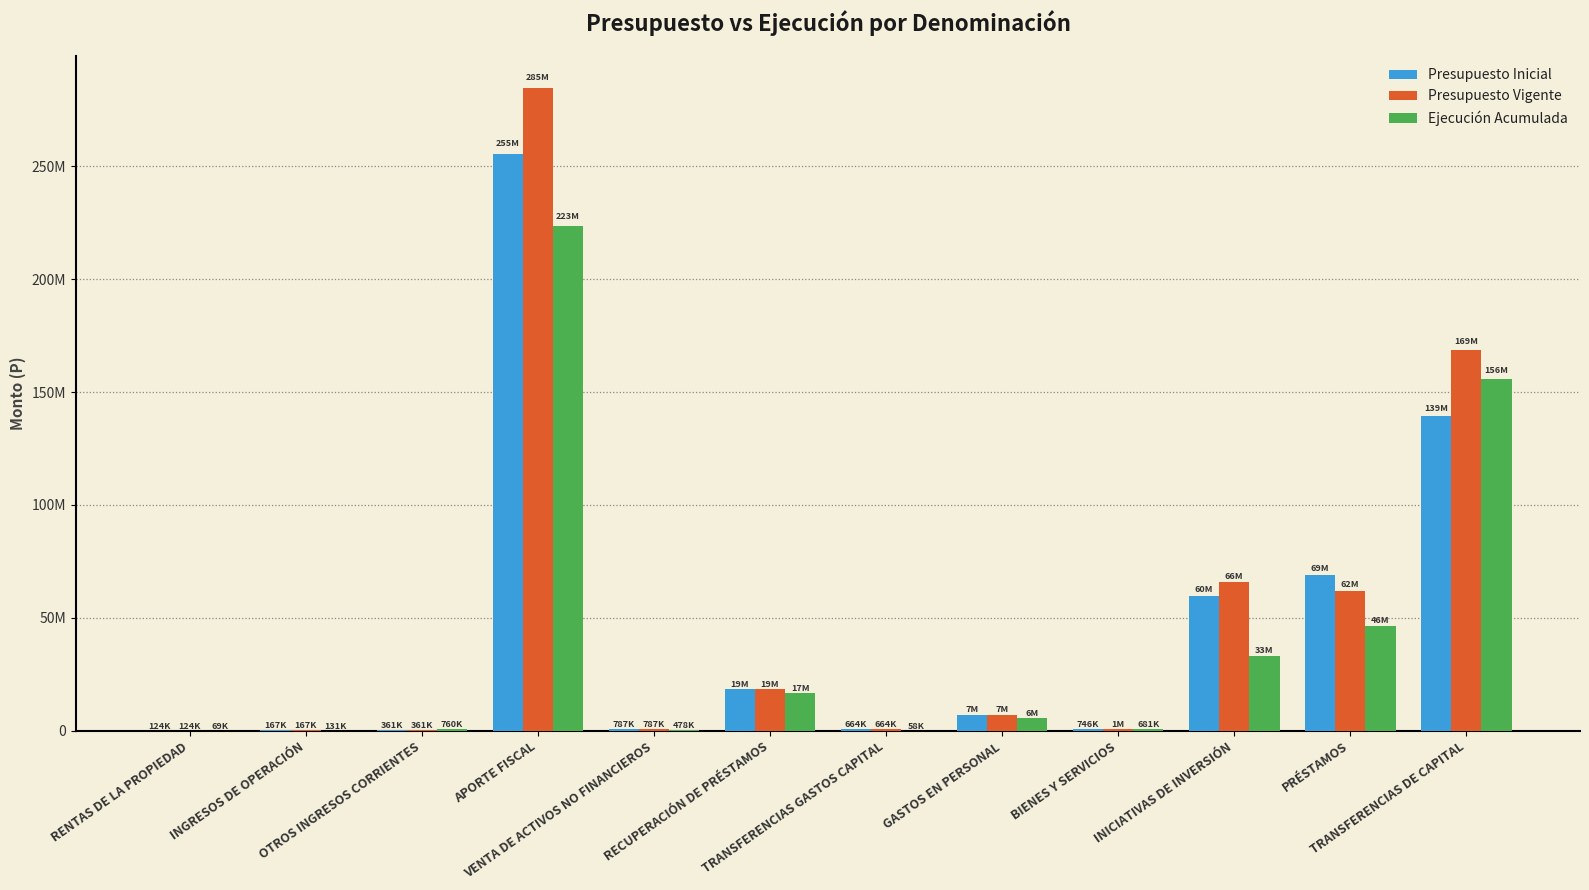

What is the label of the 8th bar from the right?

VENTA DE ACTIVOS NO FINANCIEROS